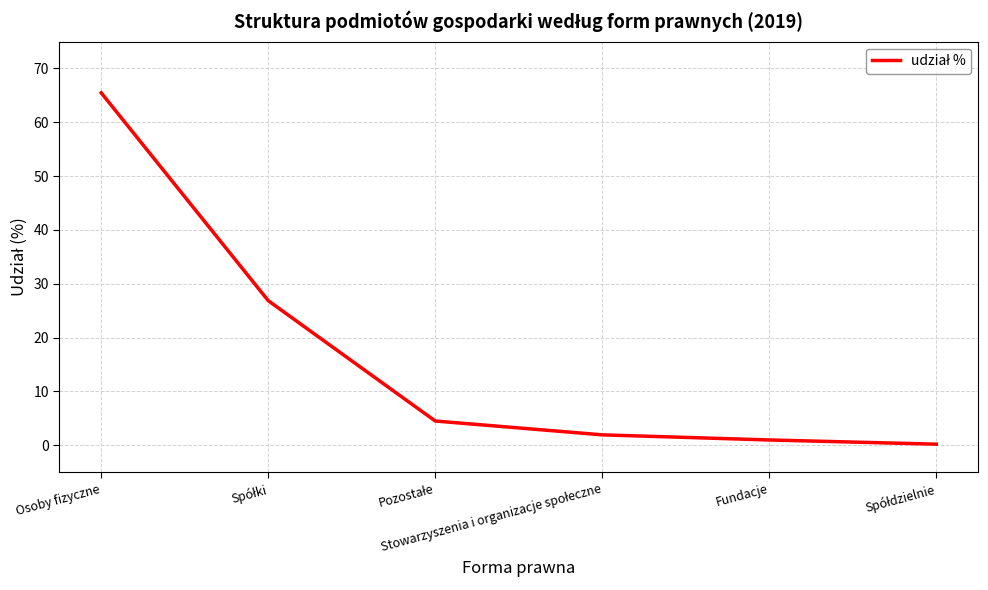

True or false: the data has more than 2 interior local peaks.

False